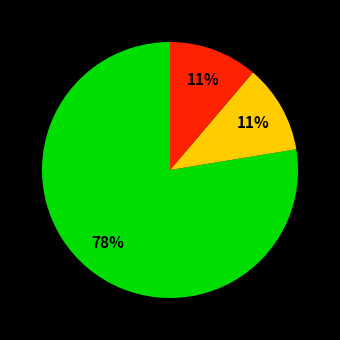

Is there any slice that represents more than half of the pie?

Yes